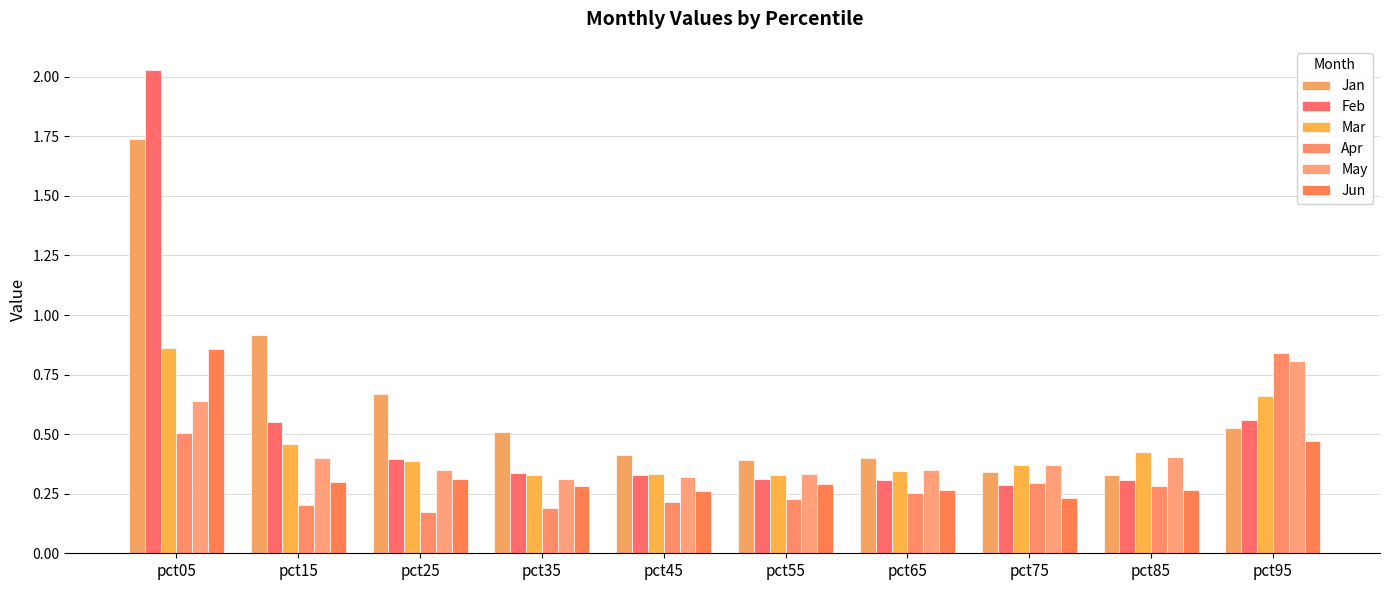

At which label is May closest to 0?

pct35